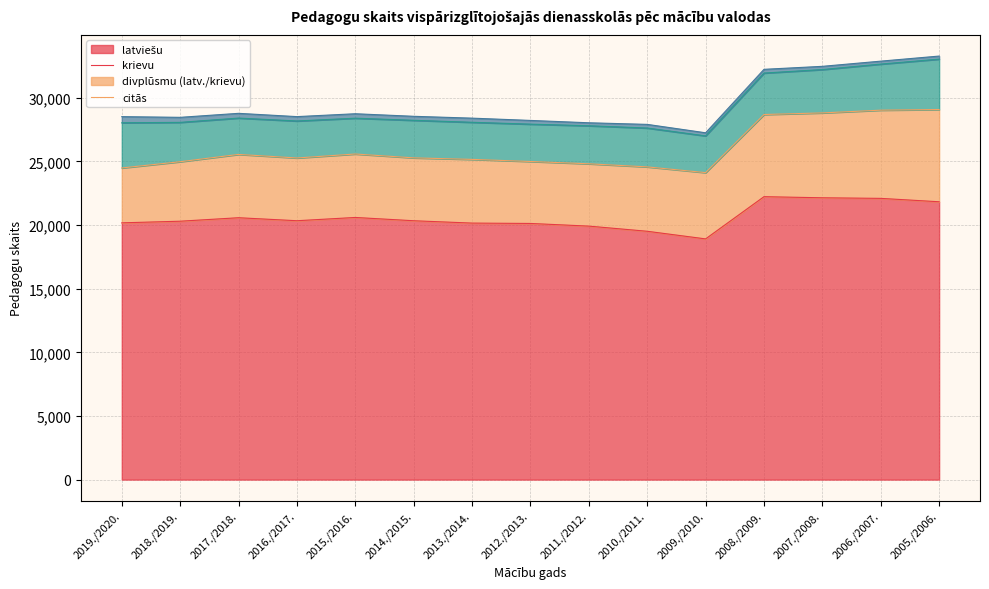

Which series has the largest total across all categories?

latviešu